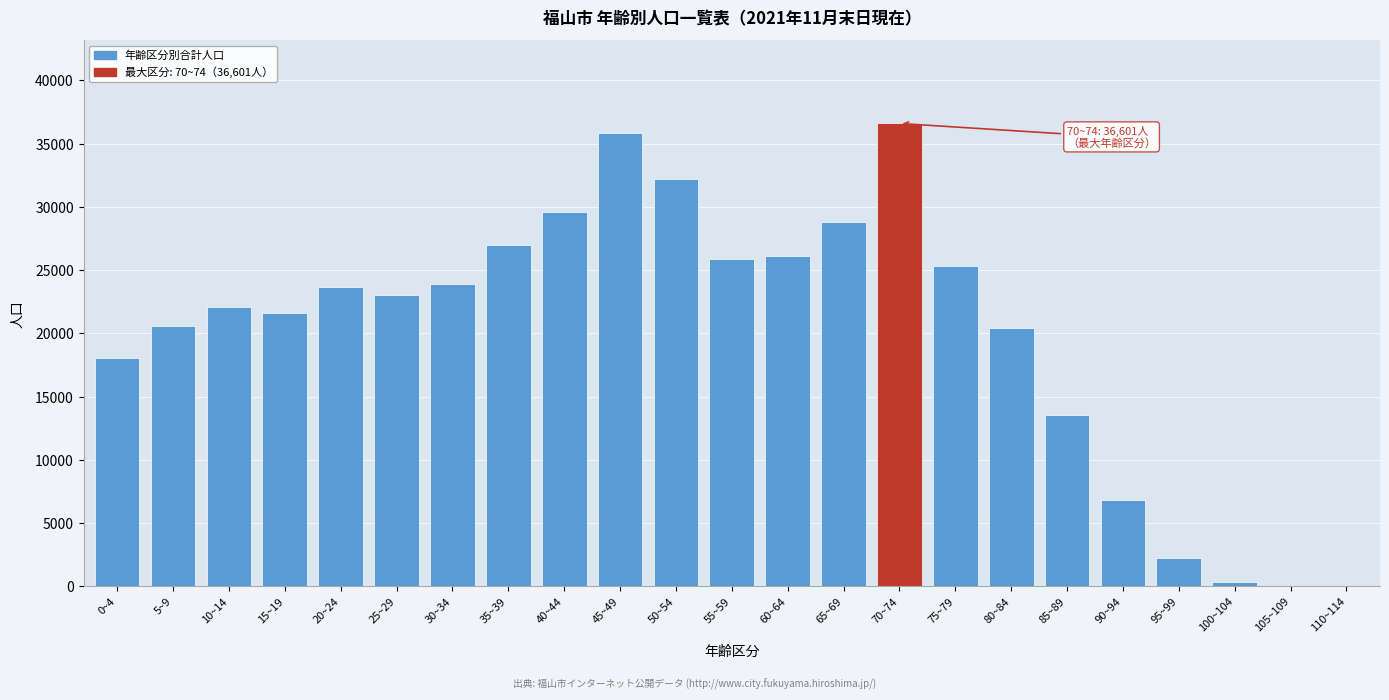

What is the sum of all values?

463713